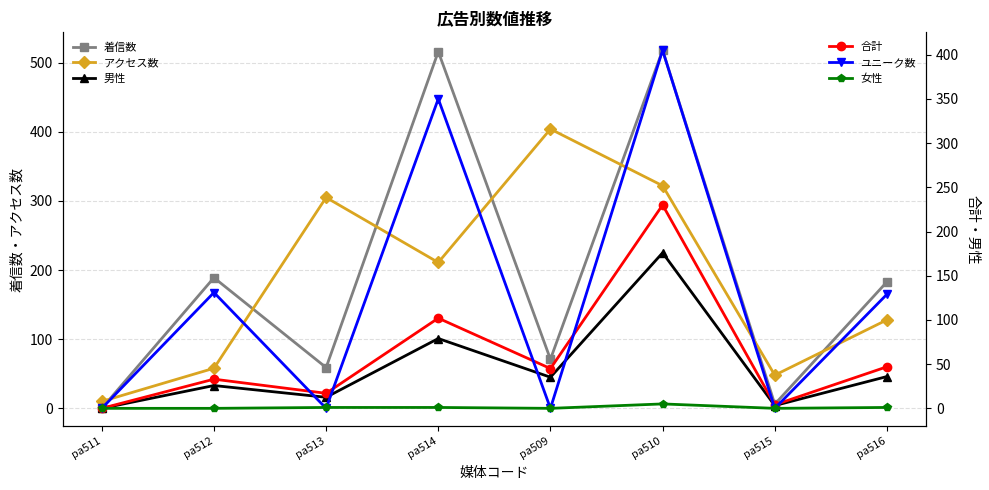

What is the value of the 男性 point at the 6th from the left?

225